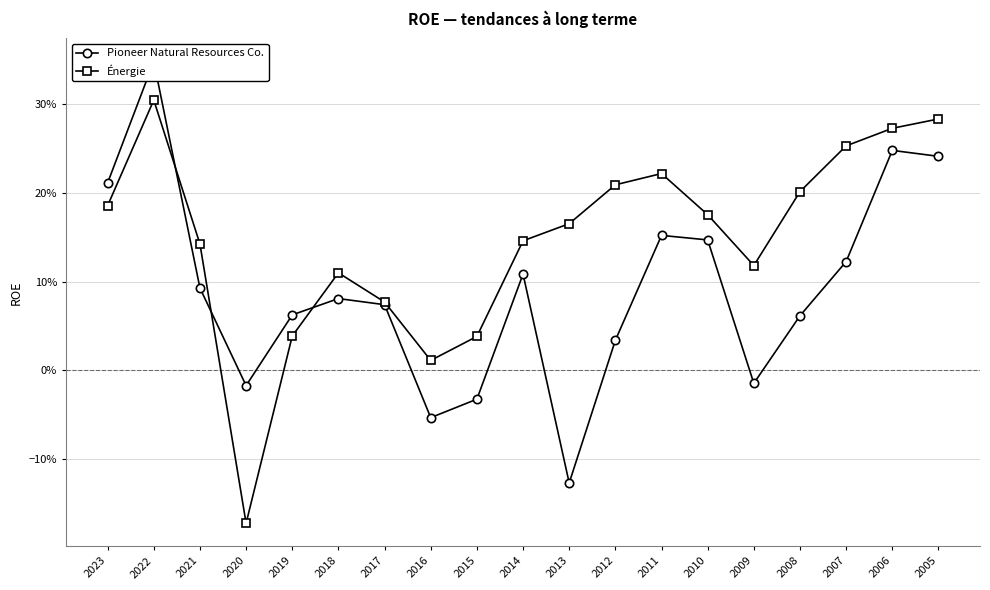

True or false: Pioneer Natural Resources Co. has a value of 0.0 at 2008.

False